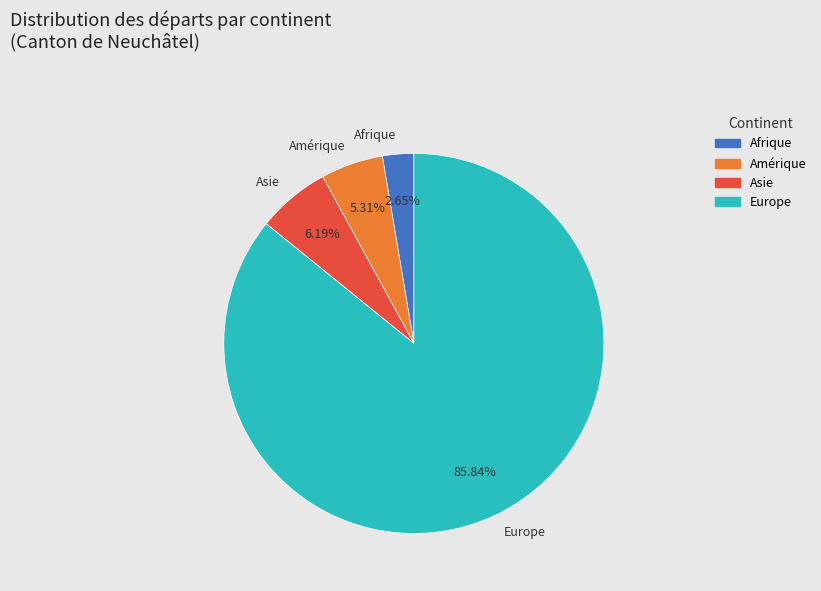

Is it true that Europe is 86% of the pie?

True